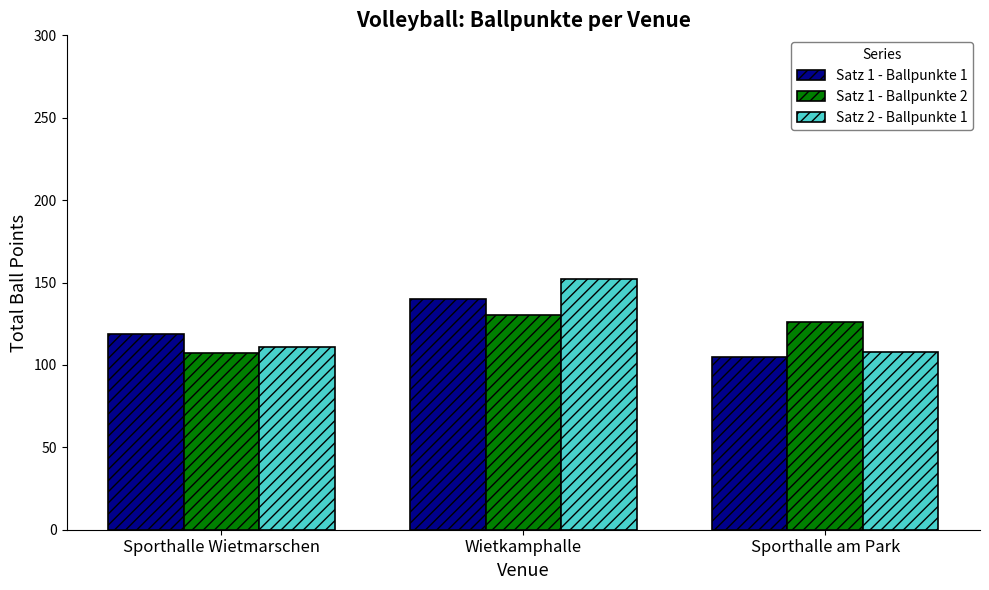

Which series has the largest range (max minus min)?

Satz 2 - Ballpunkte 1